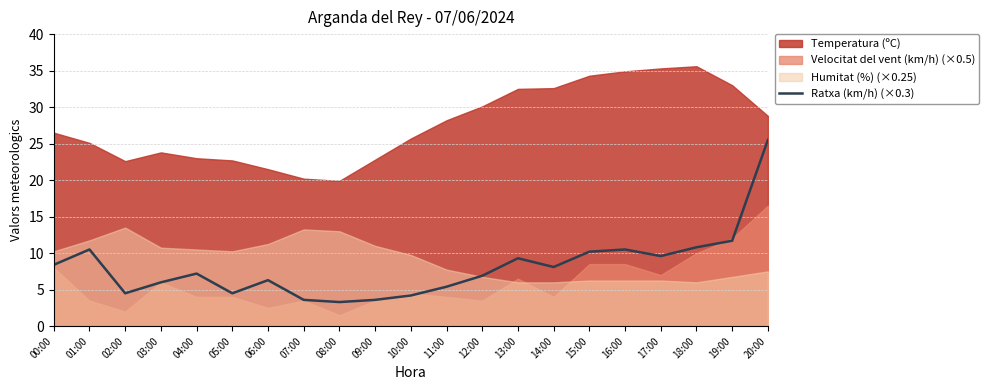

How many points are lower than both their immediate neighbors (excluding endpoints)?

5